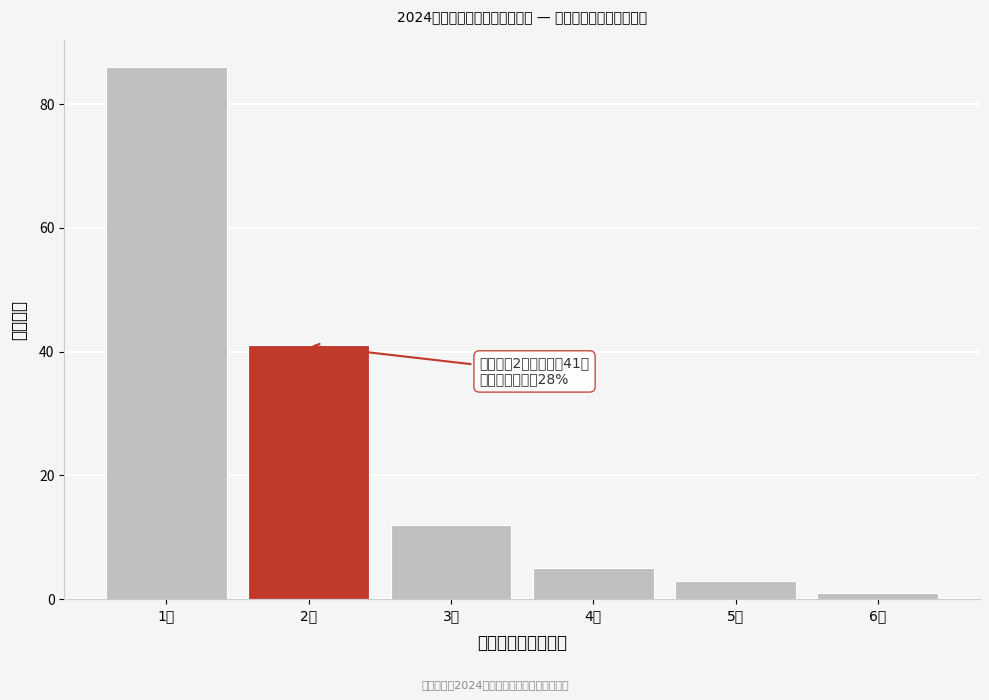

Reading left to right, what are all the values shown in this chart?

86	41	12	5	3	1